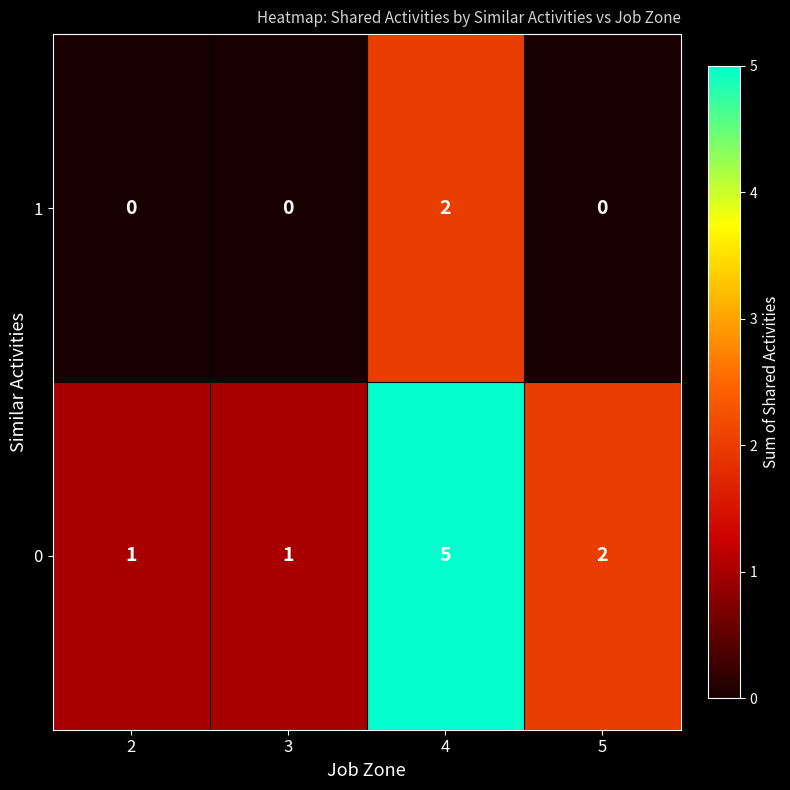

At how many categories does at least one series exceed 0?

4